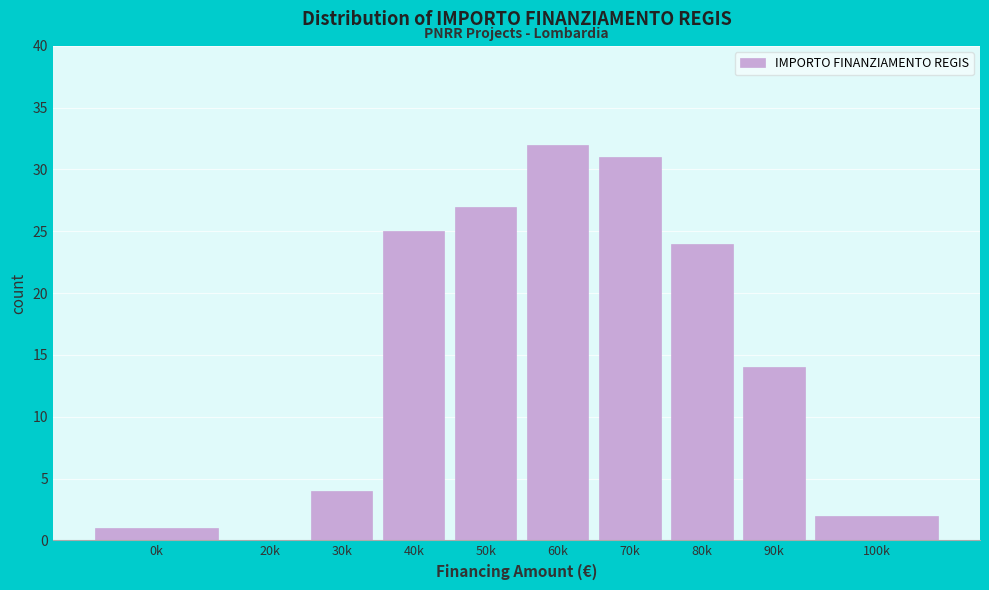

Reading left to right, what are all the values shown in this chart?

0k=1	20k=0	30k=4	40k=25	50k=27	60k=32	70k=31	80k=24	90k=14	100k=2